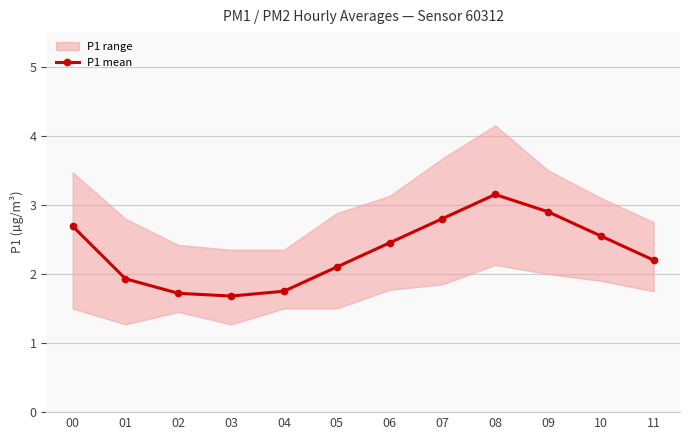

Where does the data first go above 2?

00